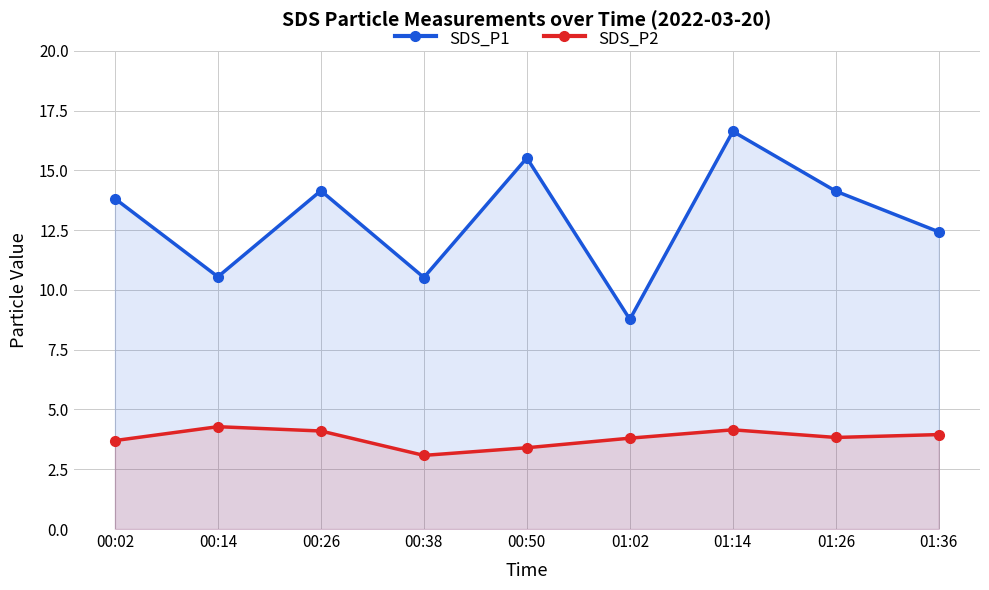

True or false: SDS_P1 and SDS_P2 cross at least once.

False